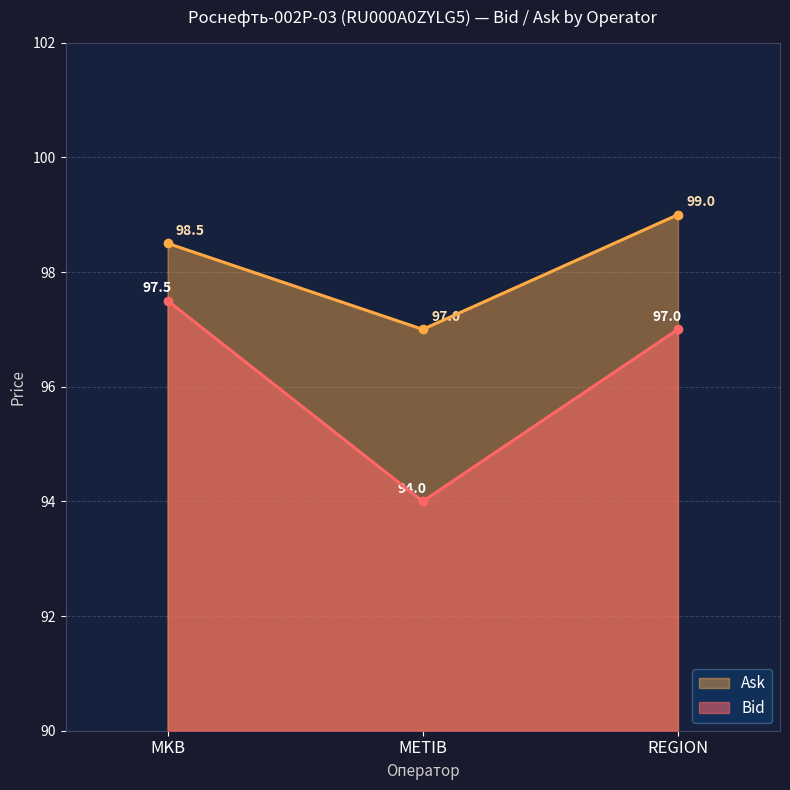

Which label corresponds to the largest value in the chart?

REGION